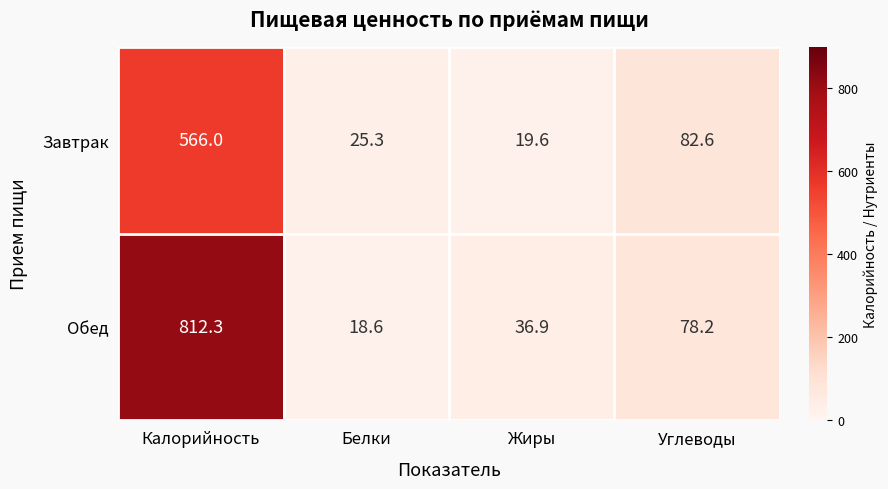

Which label corresponds to the smallest value in the chart?

Белки